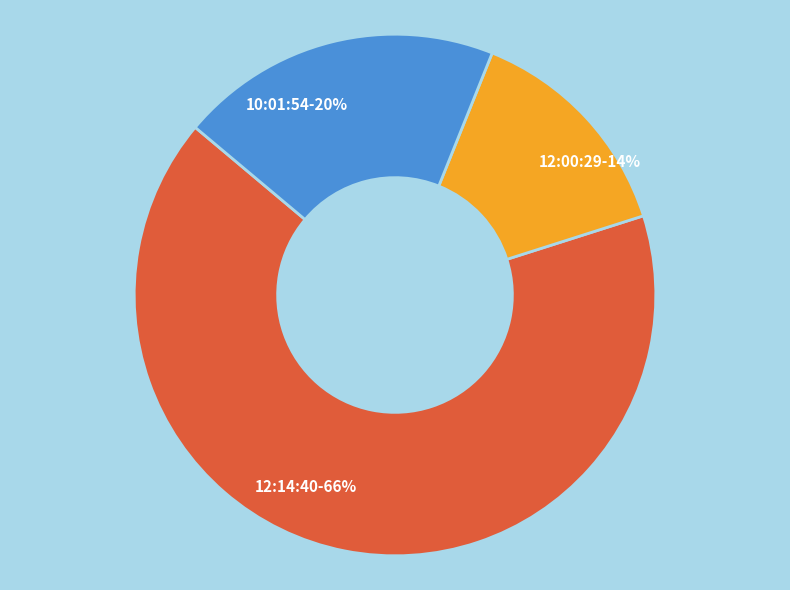

What percentage is the 12:00:29 slice, to the nearest percent?

14%